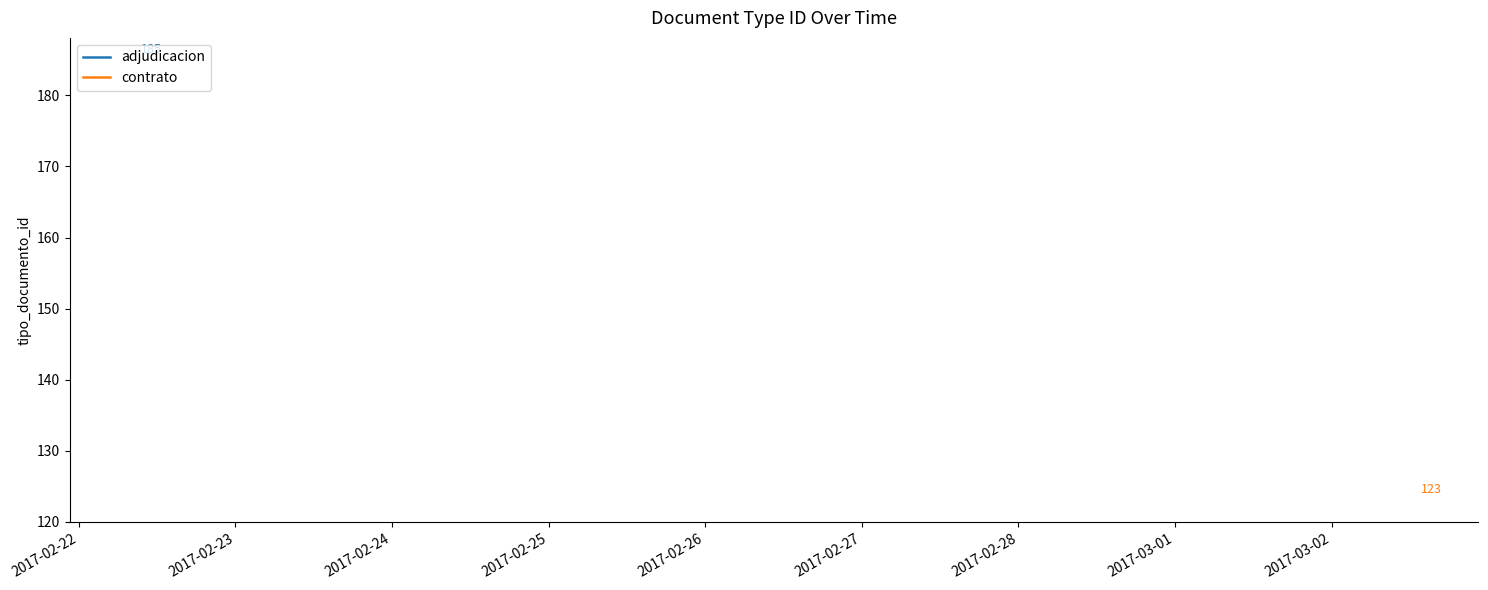

What is the label of the 5th point from the right?

2017-02-22 08:27:45